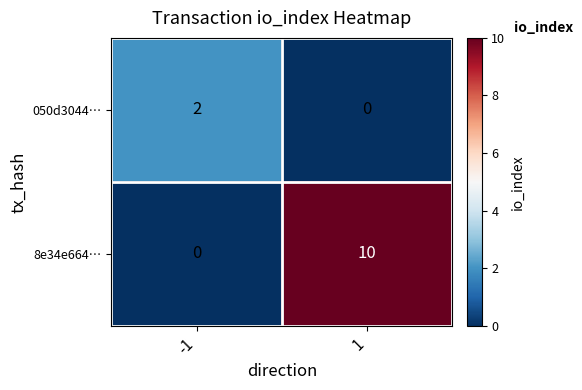

Which series has the widest spread of values?

8e34e664…